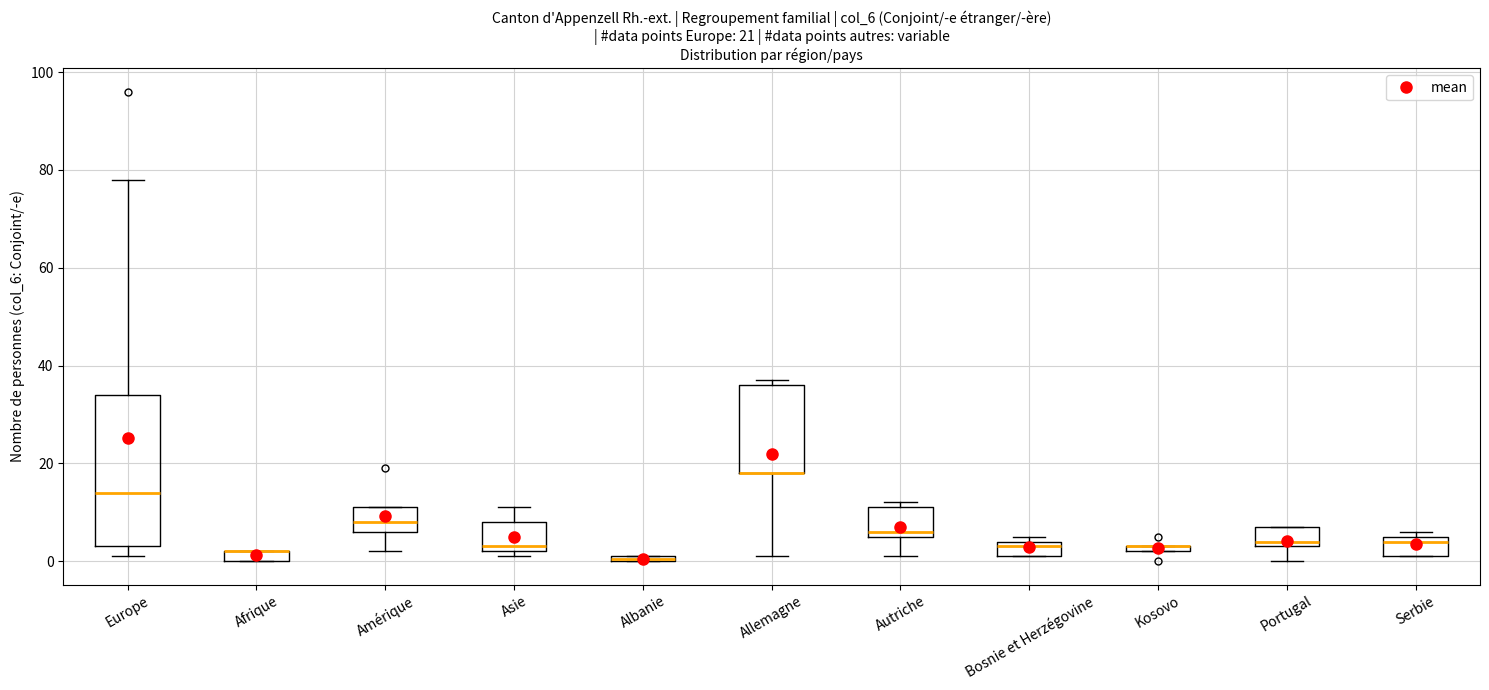

Comparing the boxes themselves (not the whiskers), which one is the tallest?

Europe